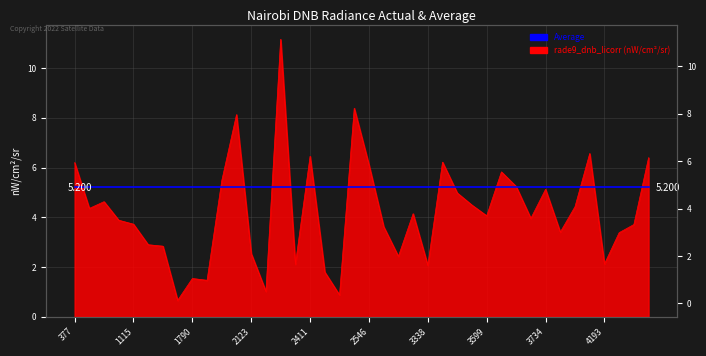

What is the average value?

4.2